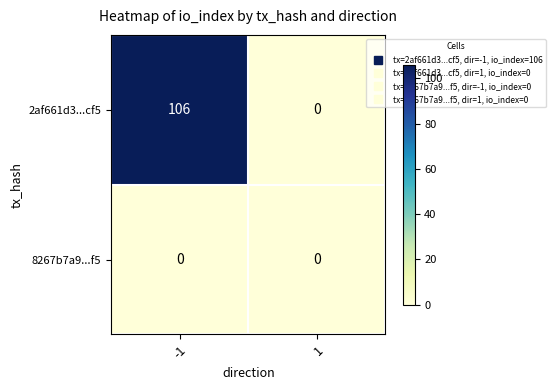

At which category is the sum across all series the highest?

-1